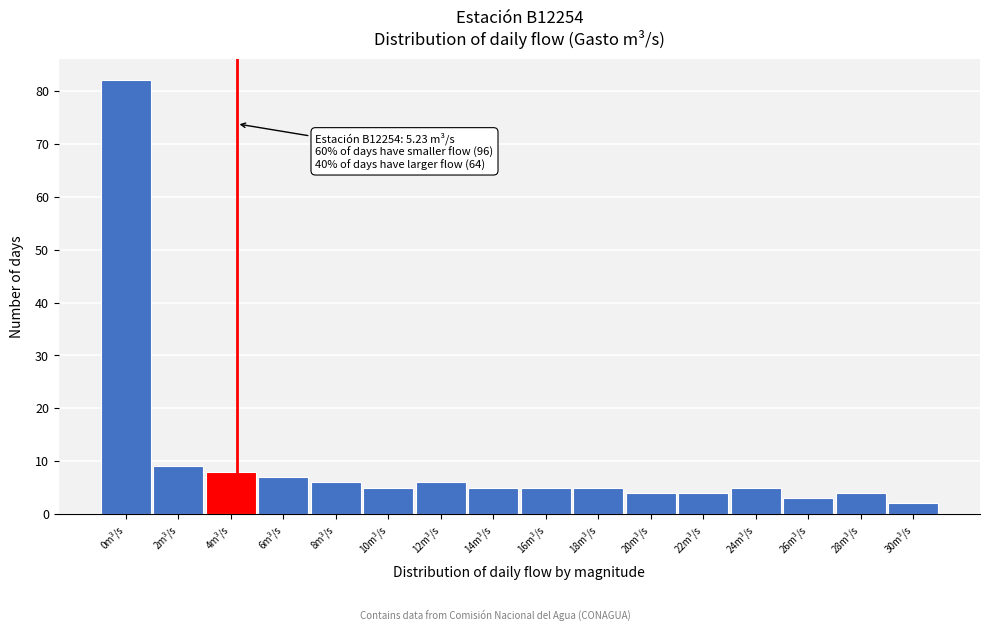

Reading left to right, what are all the values shown in this chart?

82	9	8	7	6	5	6	5	5	5	4	4	5	3	4	2